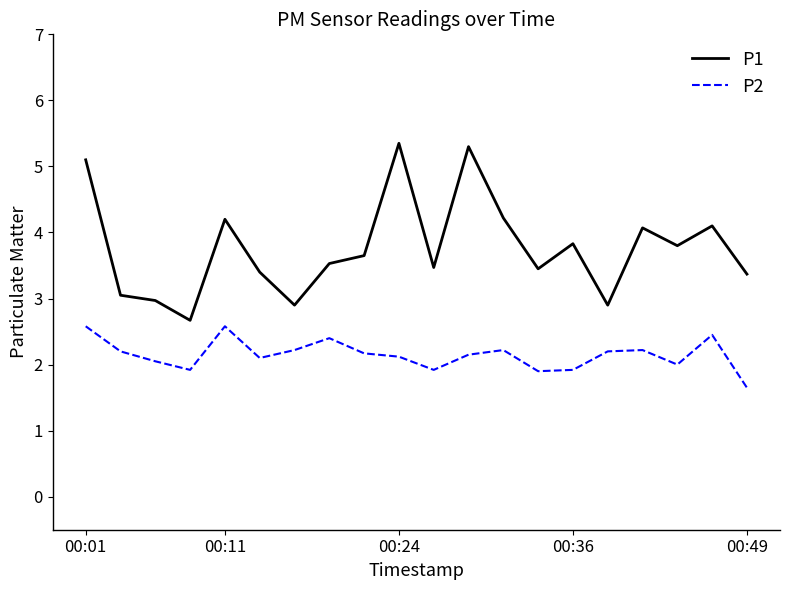

Which series has the largest total across all categories?

P1